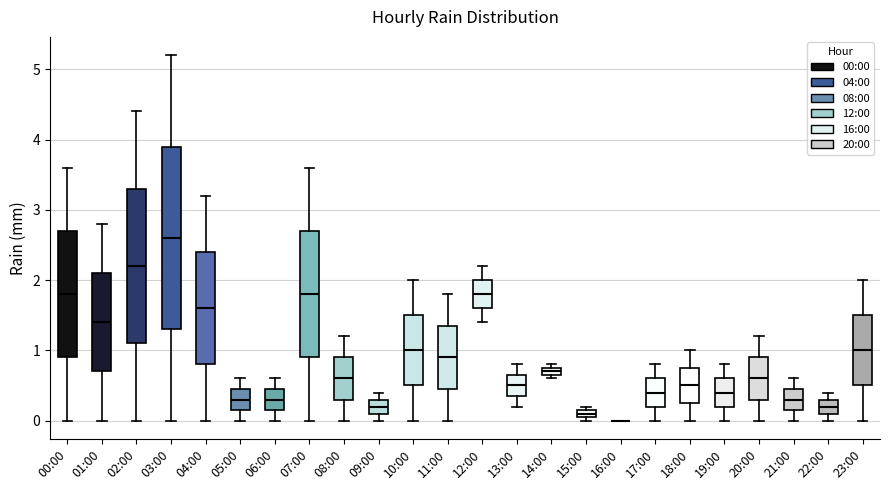

Where does the median line of the box for 01:00 sit on the y-axis? The values are not printed on the chart, so give them approximately, as read against the axis.

1.4